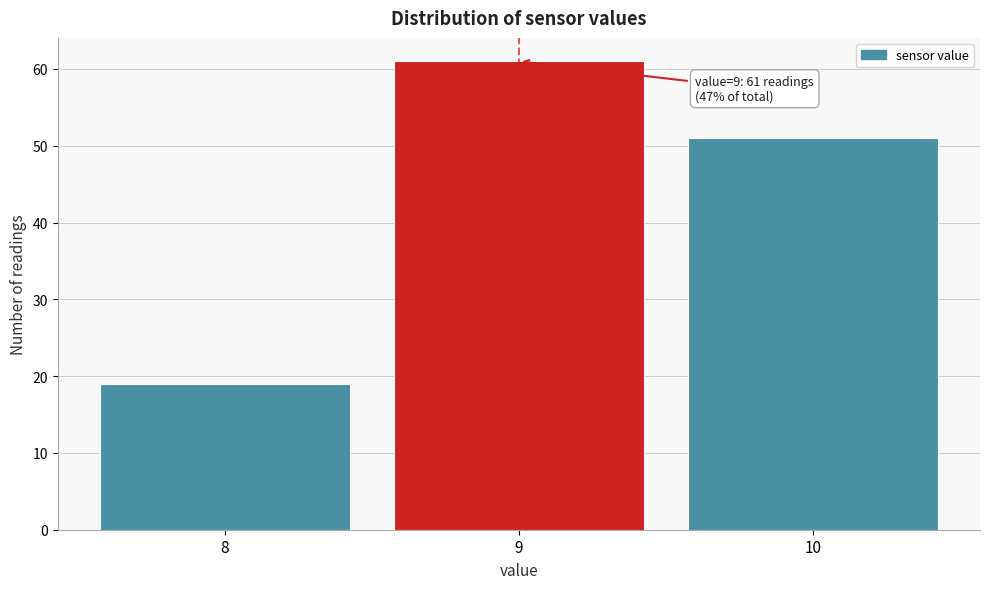

Over which range of the x-axis is the bar tallest?

8.5 to 9.5